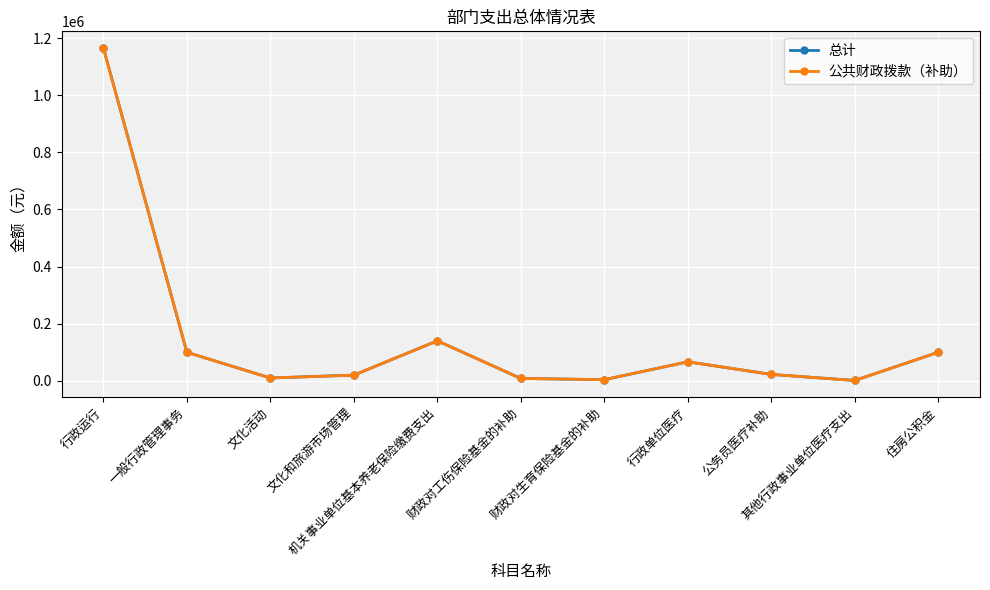

Reading left to right, transcribe all the data shown in this chart.

总计: 行政运行=1165425	一般行政管理事务=100000	文化活动=10000	文化和旅游市场管理=20000	机关事业单位基本养老保险缴费支出=140140	财政对工伤保险基金的补助=8335	财政对生育保险基金的补助=4167	行政单位医疗=66678	公务员医疗补助=22572	其他行政事业单位医疗支出=1275	住房公积金=100017
公共财政拨款（补助）: 行政运行=1165425	一般行政管理事务=100000	文化活动=10000	文化和旅游市场管理=20000	机关事业单位基本养老保险缴费支出=140140	财政对工伤保险基金的补助=8335	财政对生育保险基金的补助=4167	行政单位医疗=66678	公务员医疗补助=22572	其他行政事业单位医疗支出=1275	住房公积金=100017